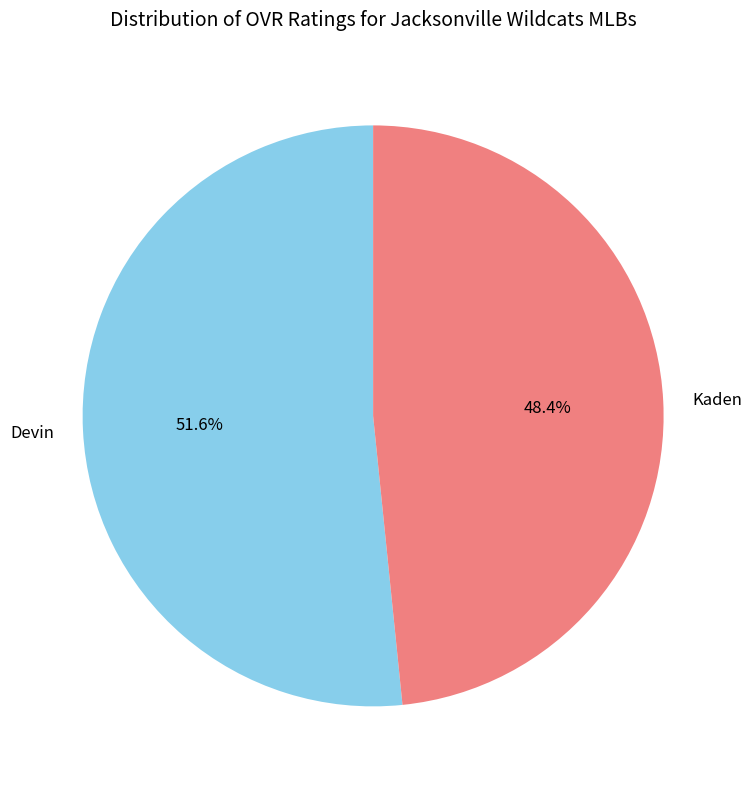

How many slices are in this pie chart?

2